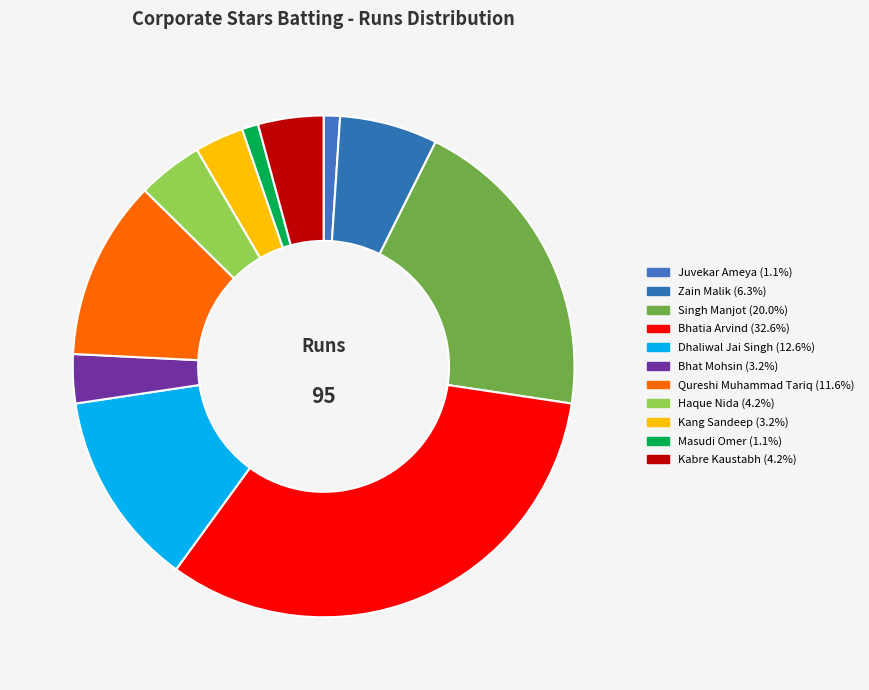

Which category has the biggest portion of the pie?

Bhatia Arvind